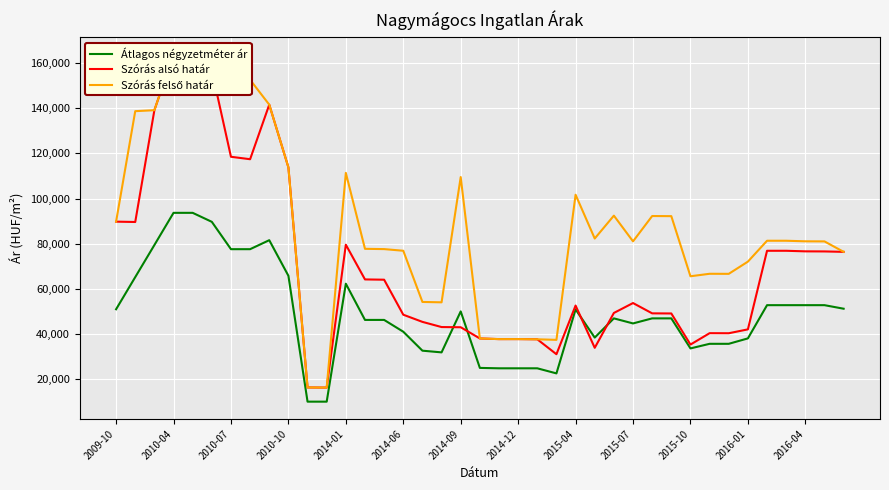

What is the difference between the maximum and second lowest values in the Szórás alsó határ series?

147647